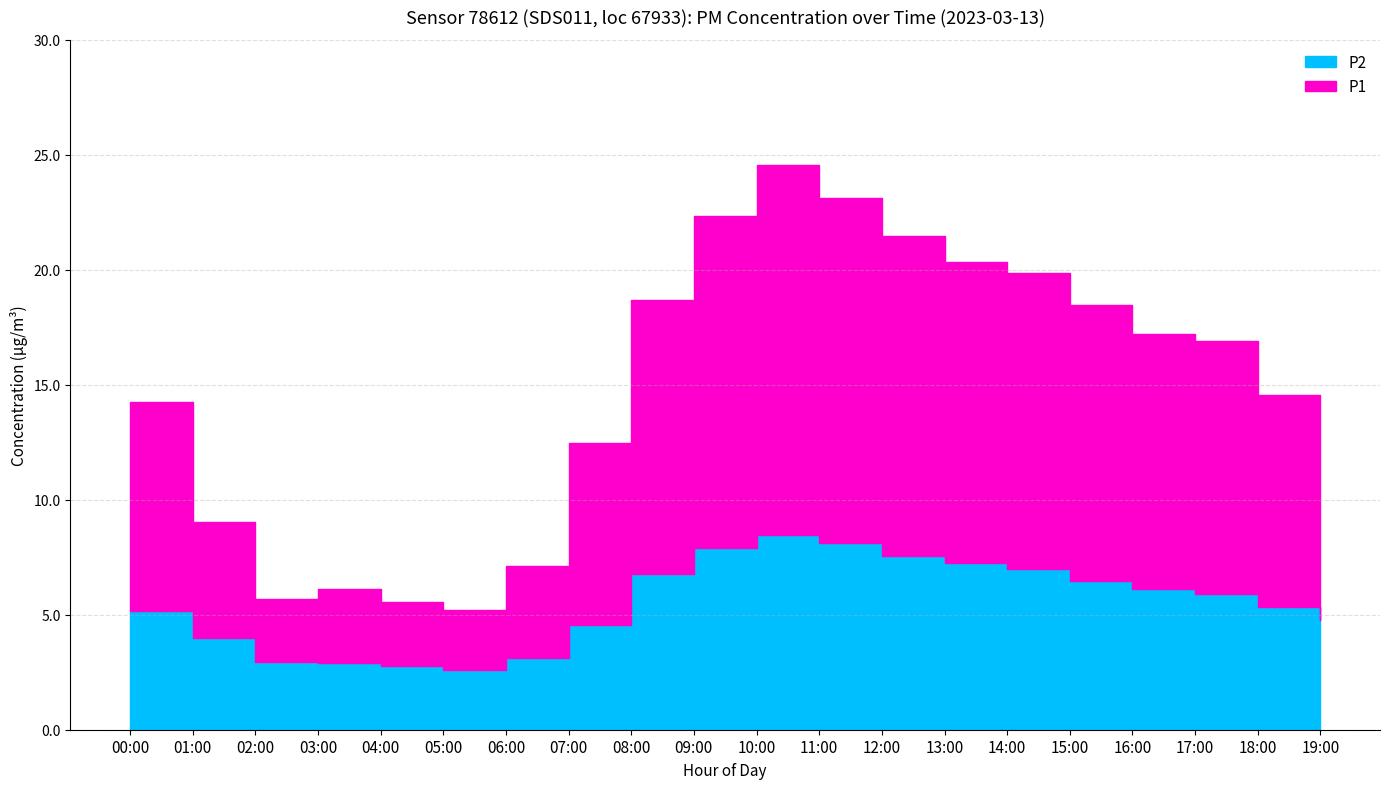

What is the label of the 11th point from the left?

10:00